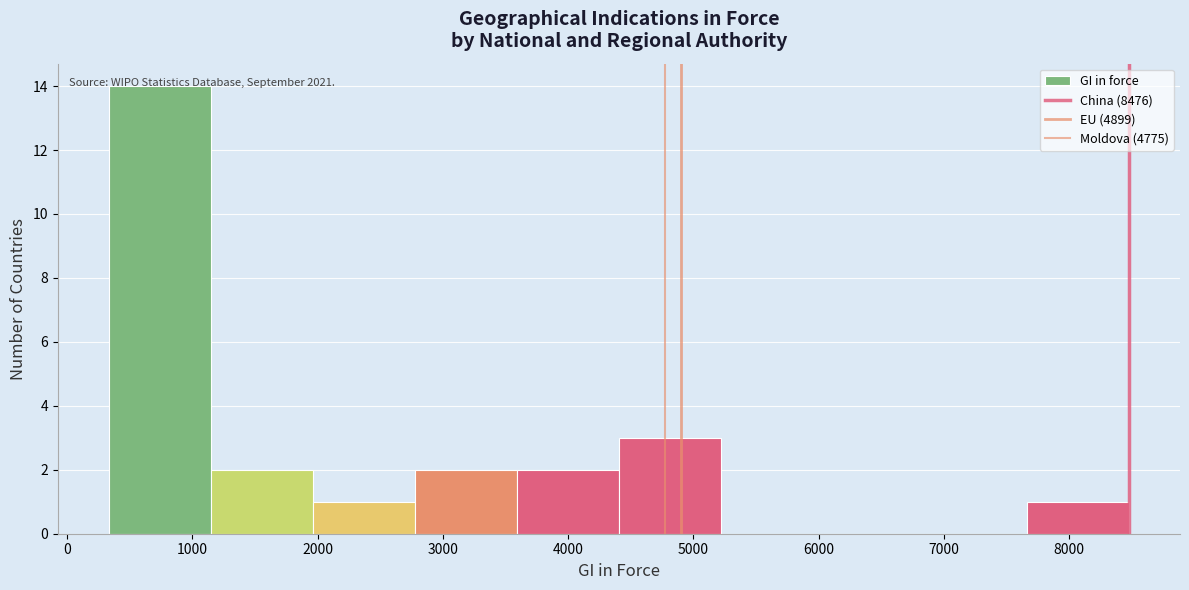

Which range on the x-axis has the tallest bar?

300 to 1100